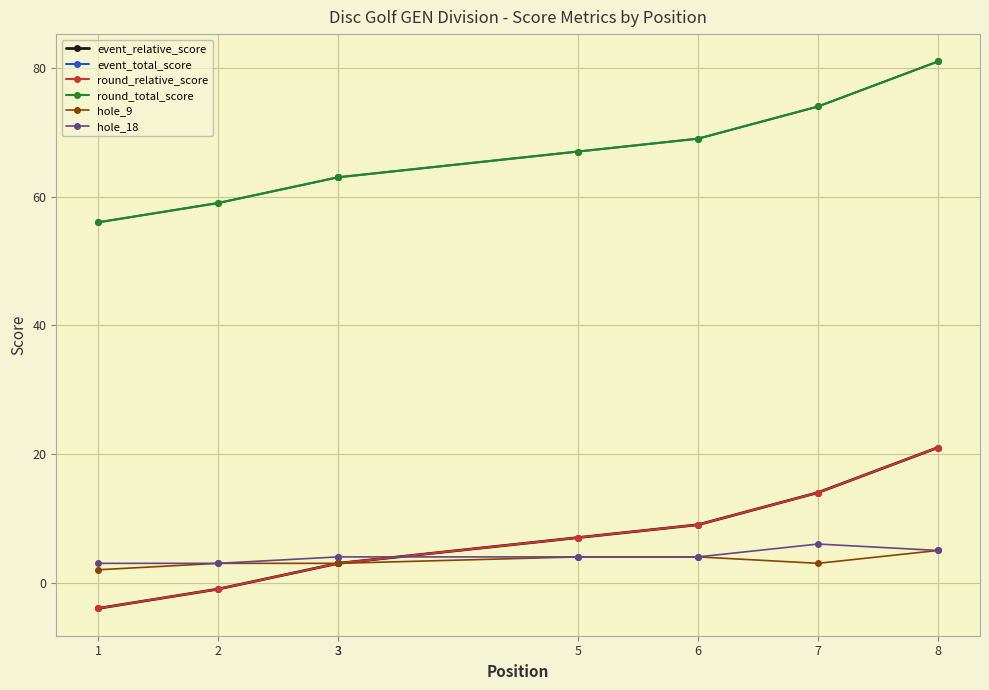

What is the minimum value shown in the chart?

-4